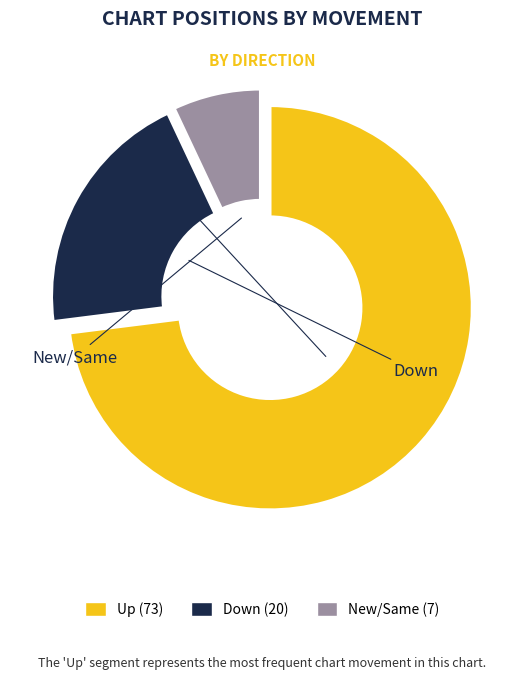

How many segments does this pie chart have?

3